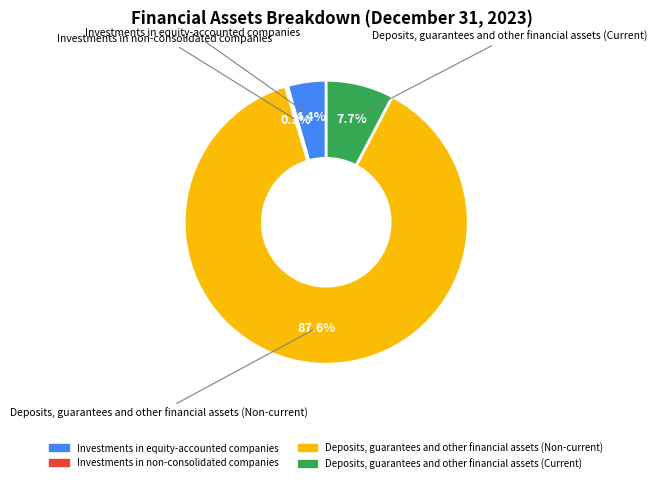

What is the majority slice?

Deposits, guarantees and other financial assets (Non-current)